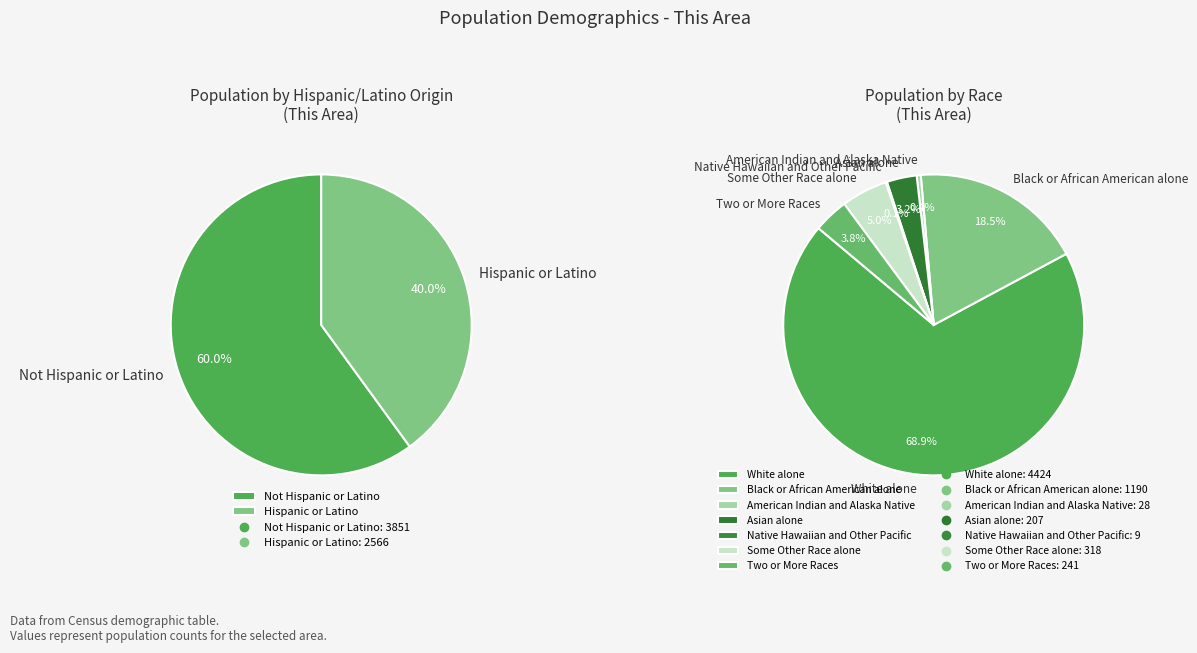

What is the largest slice in the pie chart?

White alone